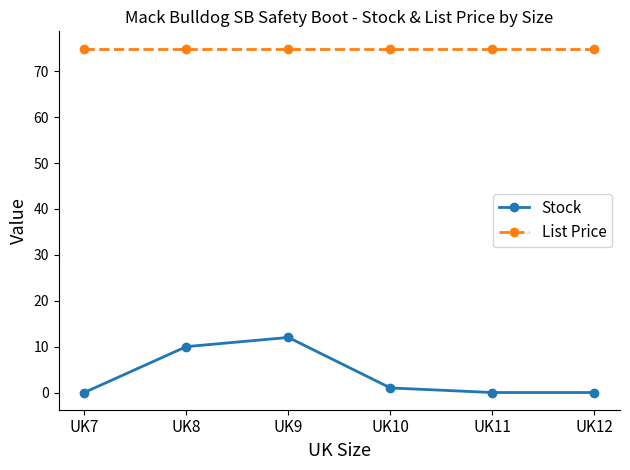

Rank the series at UK9 from lowest to highest value.

Stock, List Price